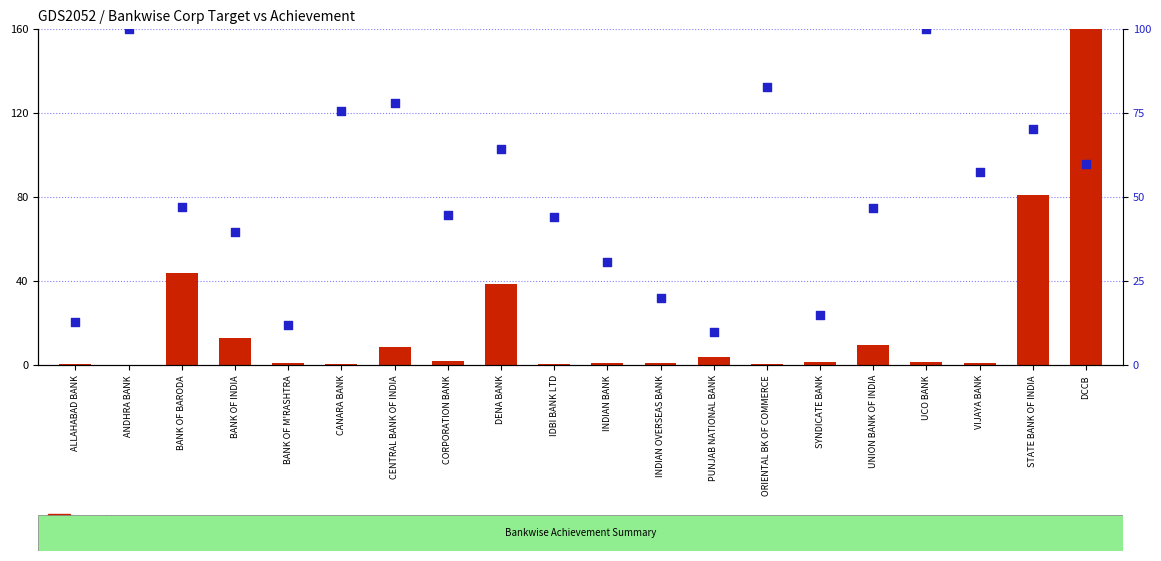

Is the value of percentile rank within the sample at INDIAN OVERSEAS BANK greater than the value of count at PUNJAB NATIONAL BANK?

Yes